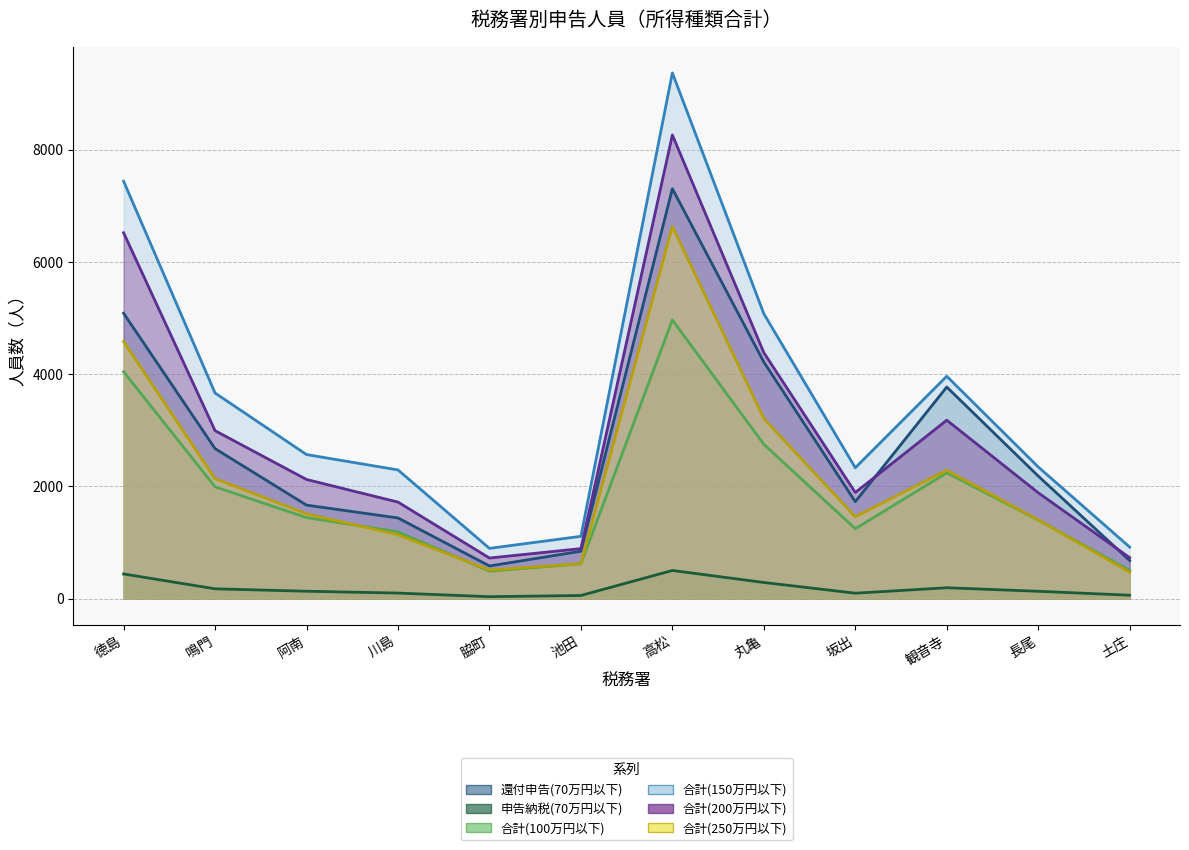

What is the label of the 8th point from the left?

丸亀